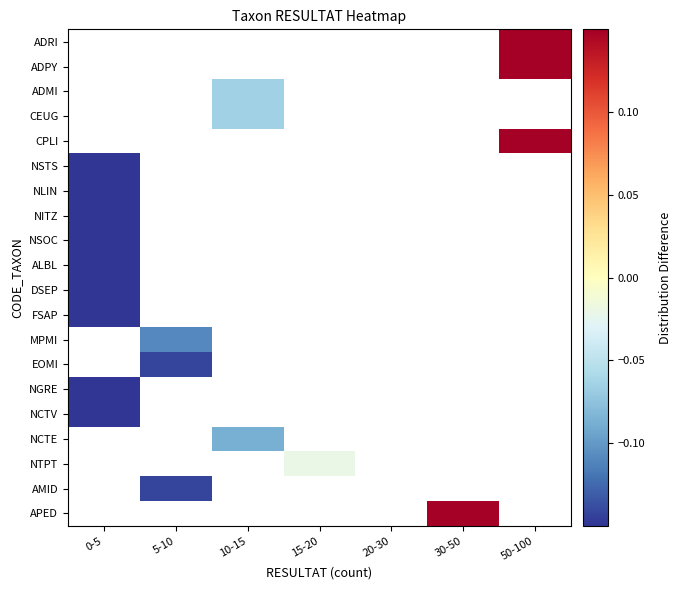

How many categories are shown in the chart?

7